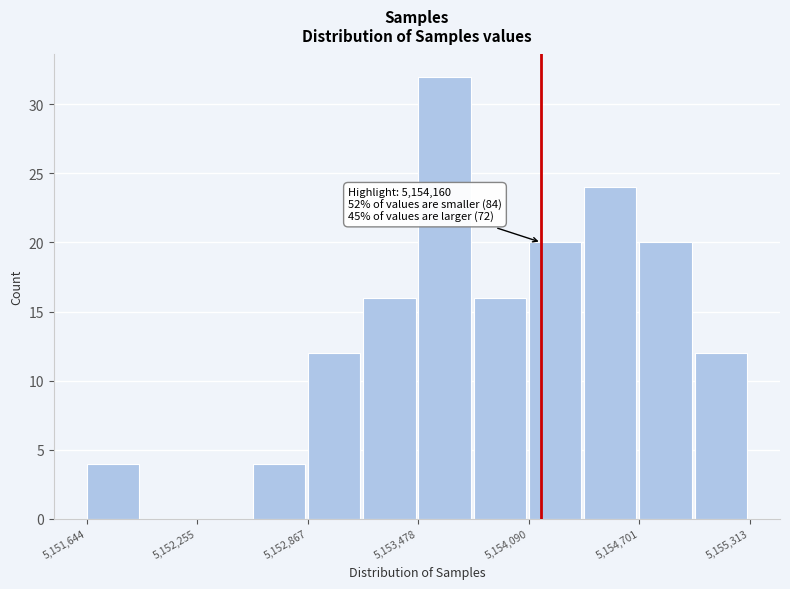

Read against the x-axis, roughly where is the centre of the tallest bar?

5153600